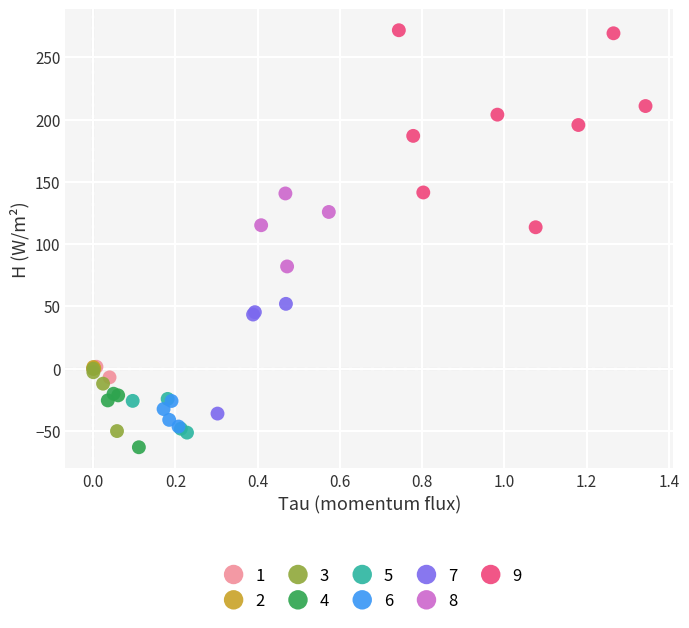

Which series has the widest spread of Y values?

9